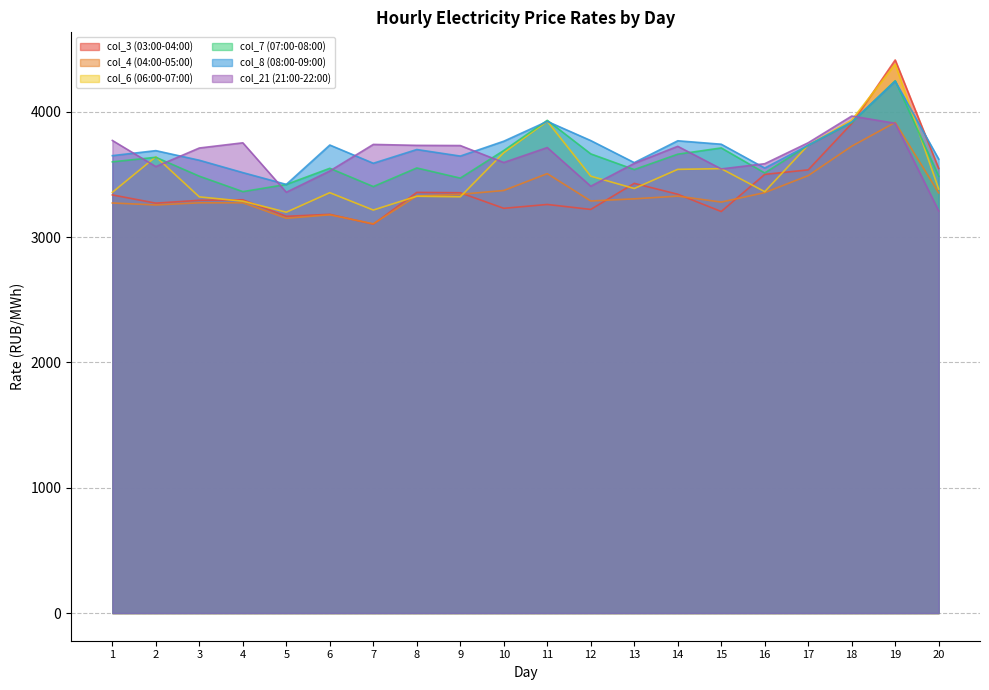

What is the sum of all col_3 (03:00-04:00) values?

67968.4